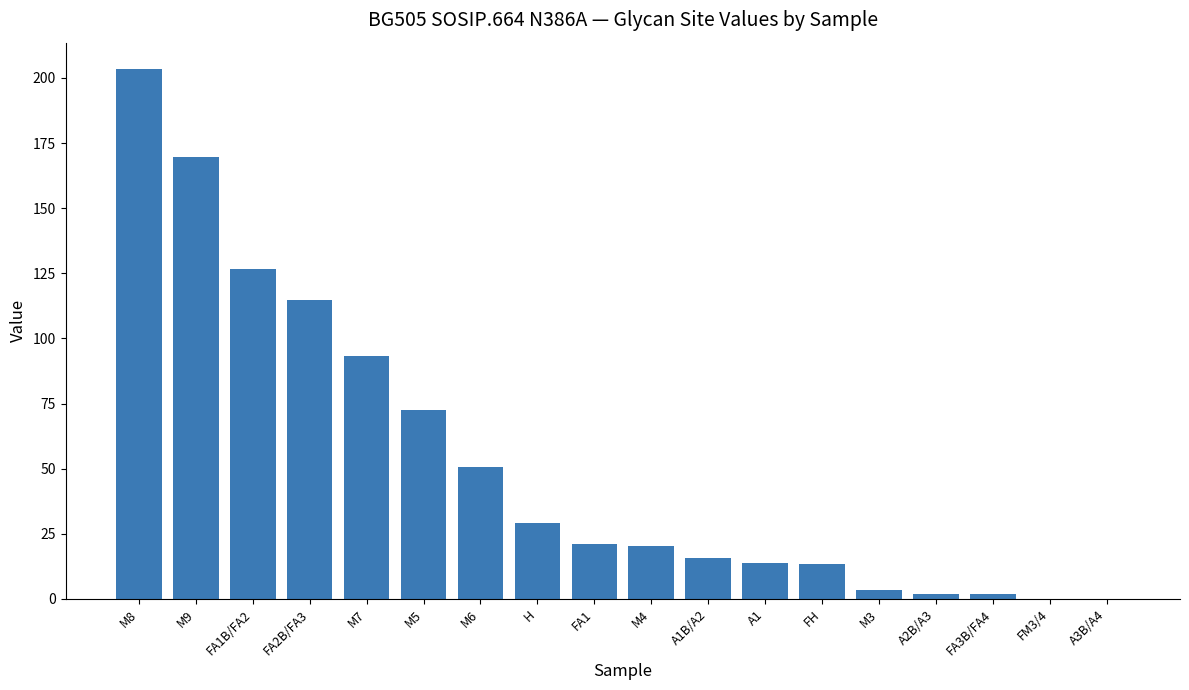

What value does the data have at FA1?

21.1